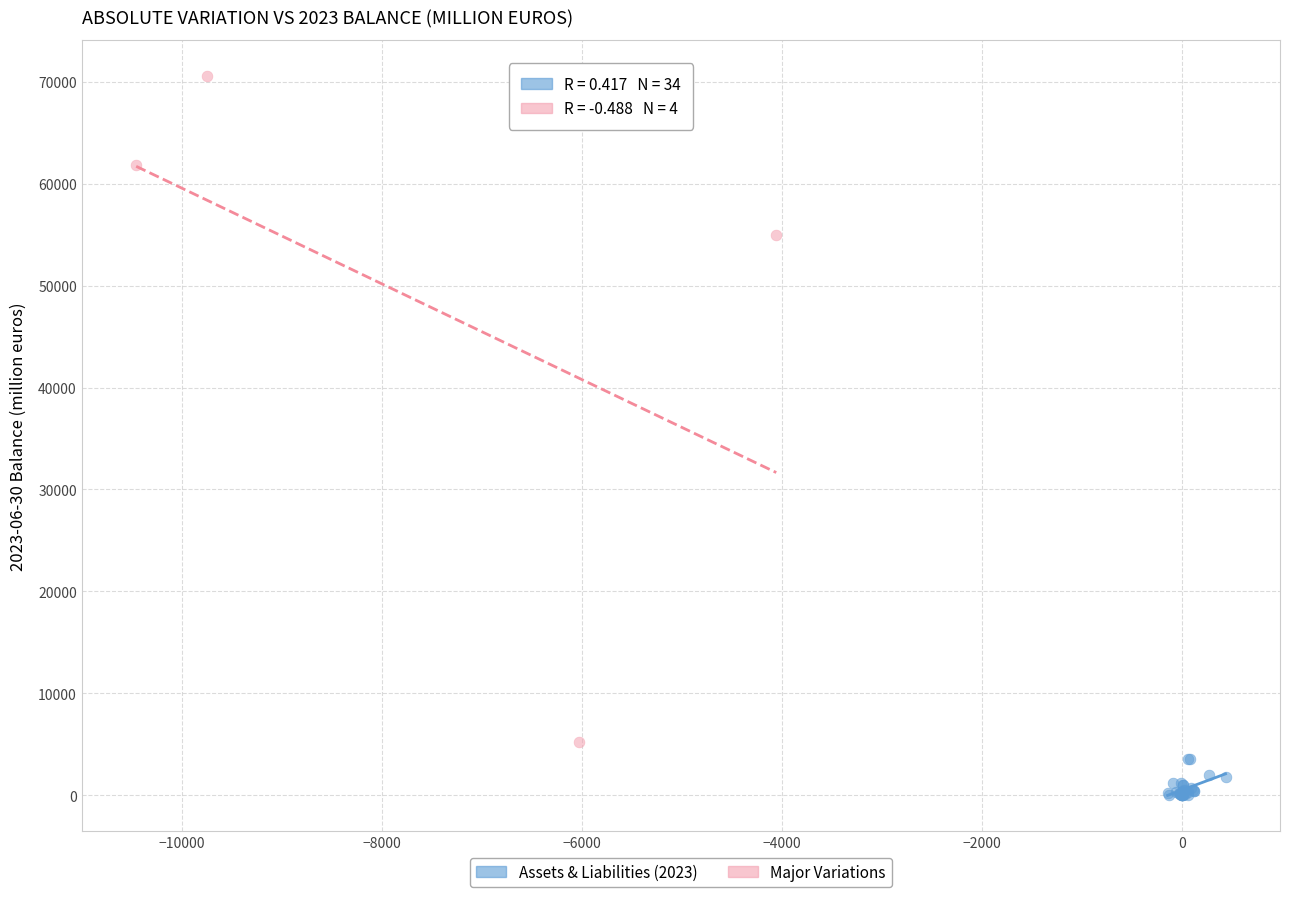

Which series reaches the maximum Y coordinate?

Major Variations